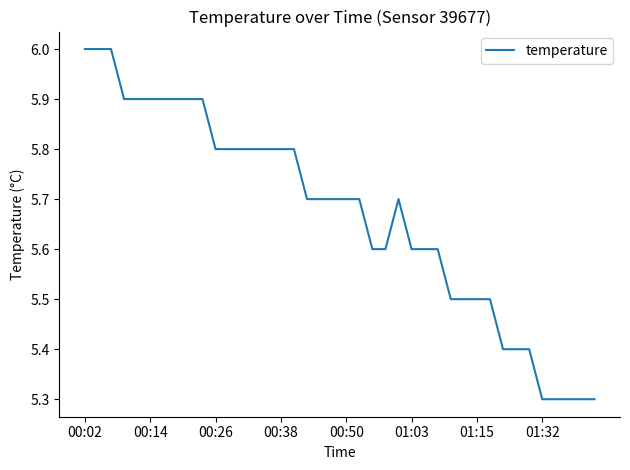

What is the smallest value displayed?

5.3